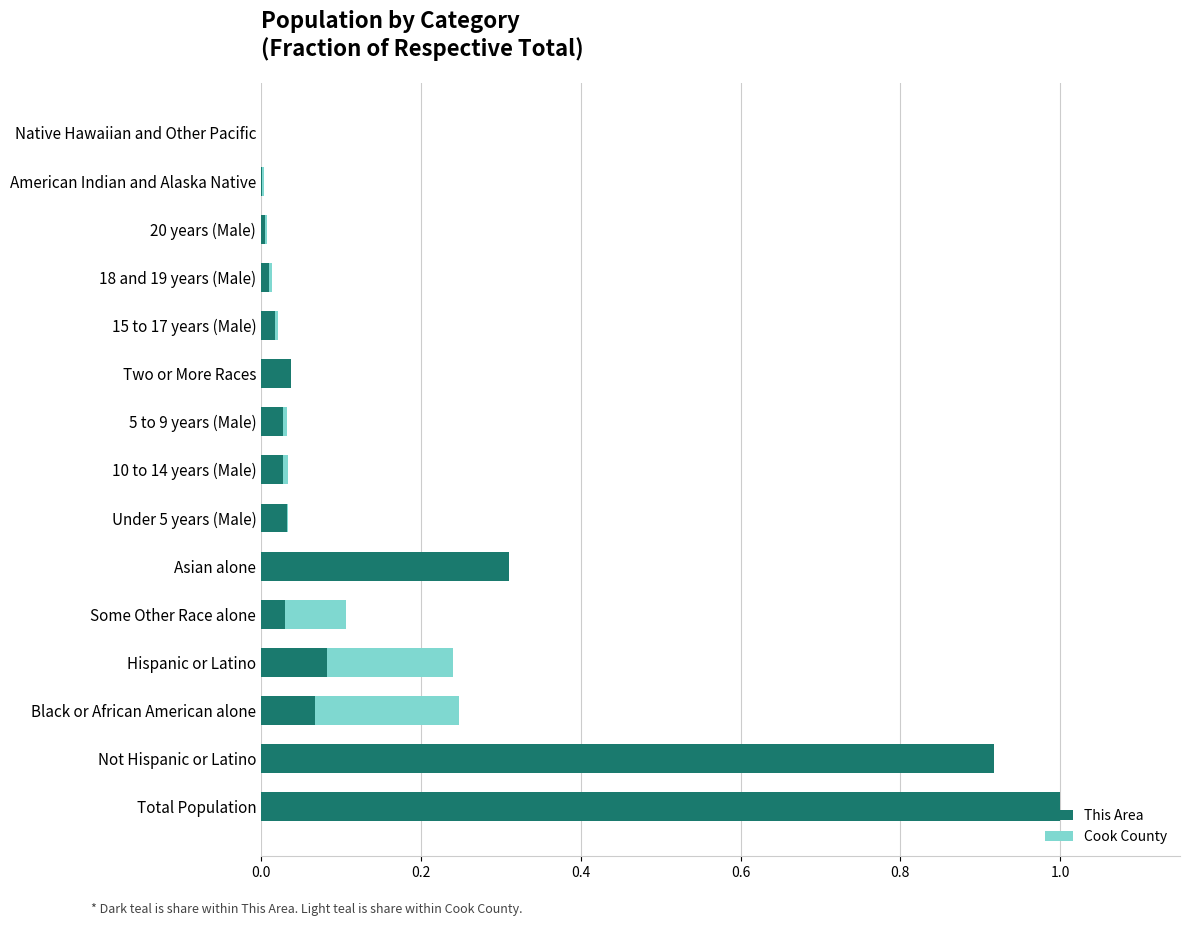

Are the bars horizontal?

Yes